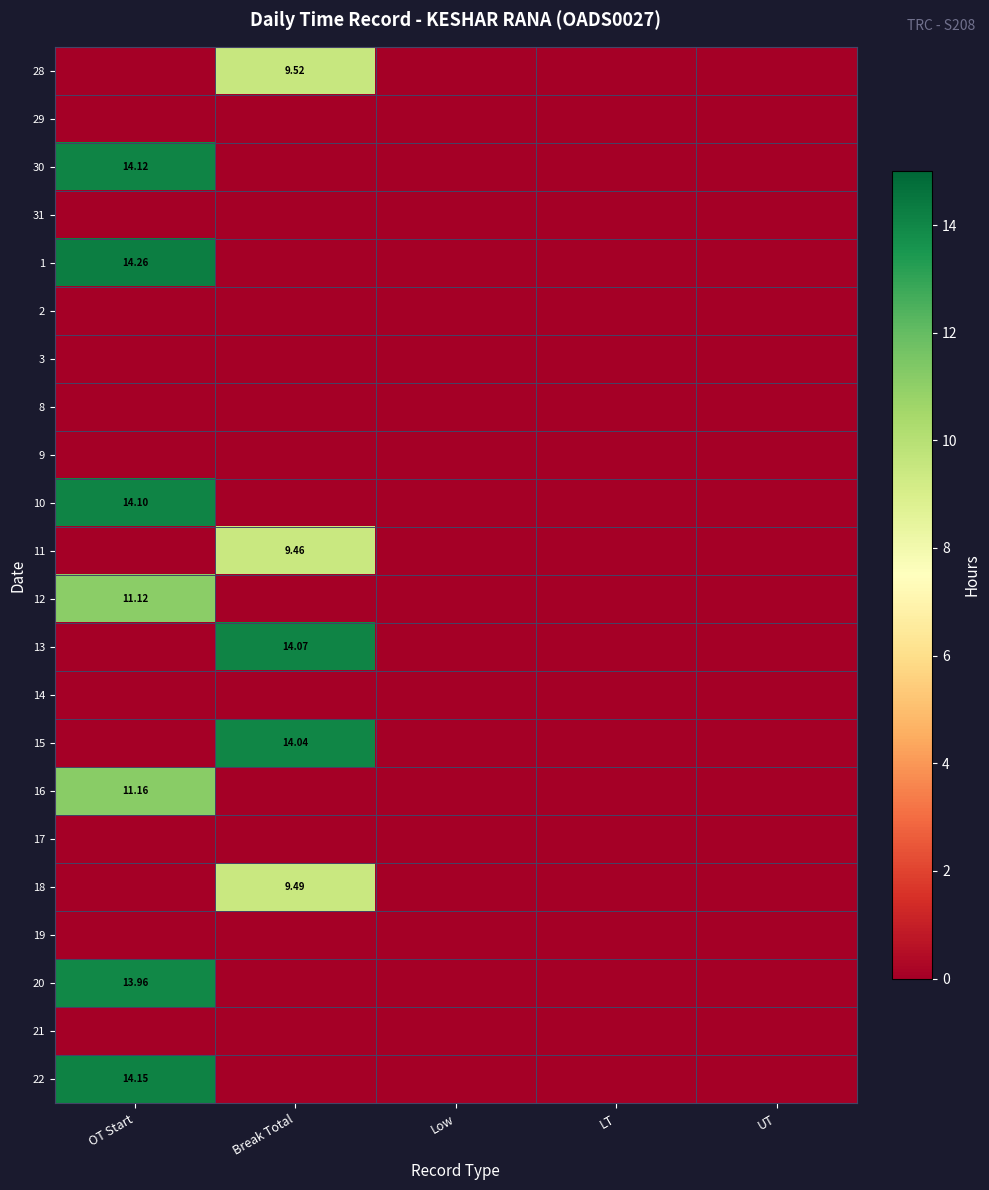

Is it true that 18 equals 0.0 at OT Start?

True